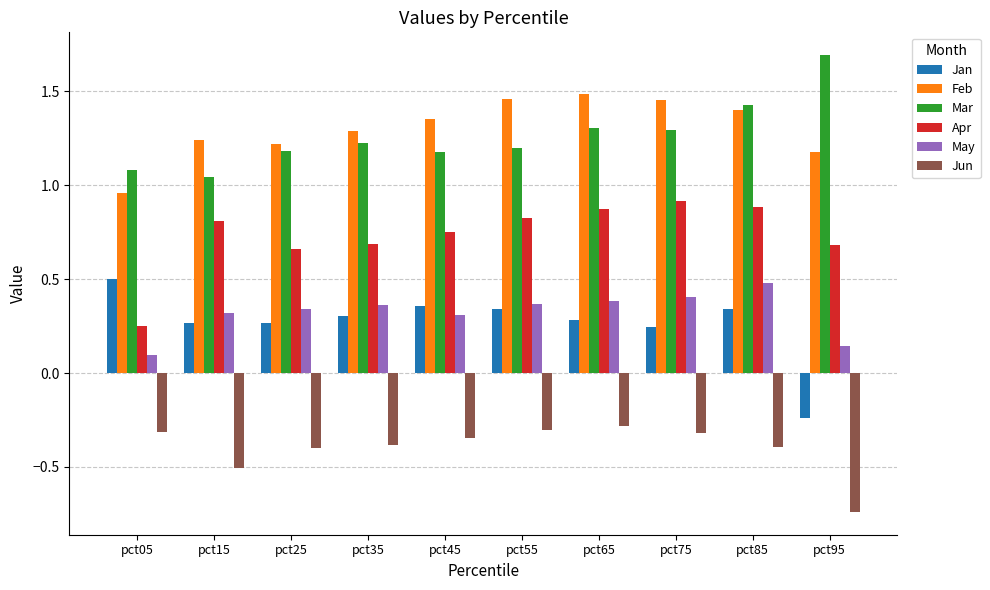

How many bars are there in total?

60